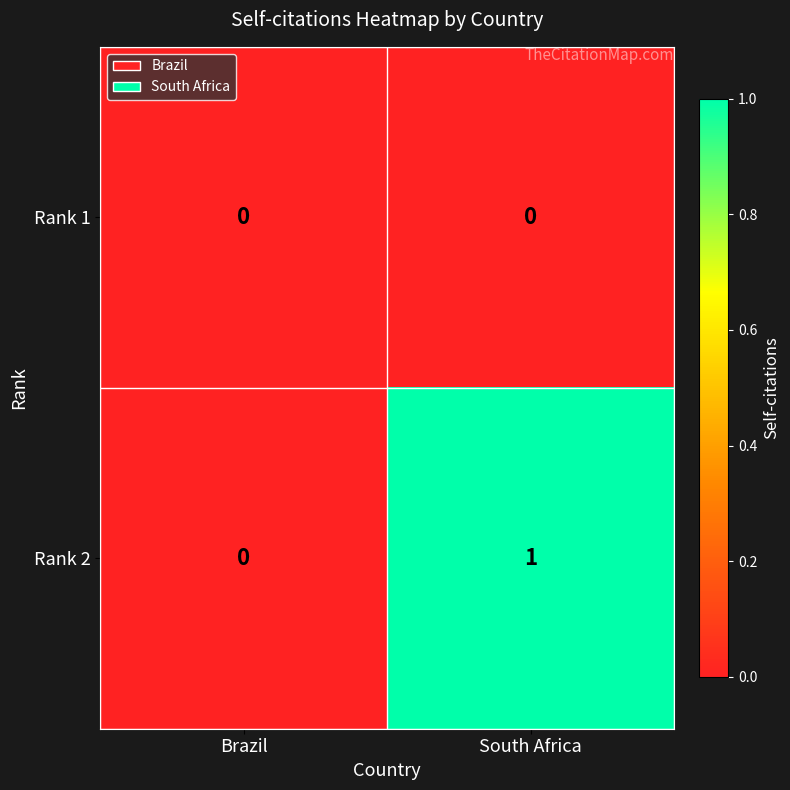

At which category is the sum across all series the highest?

South Africa